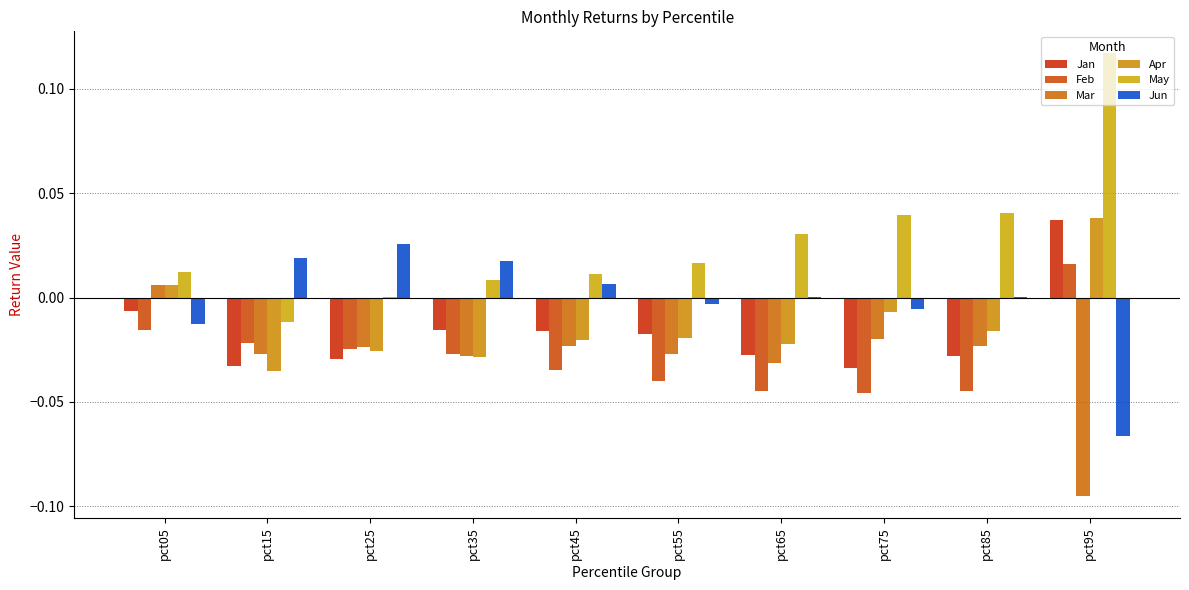

Which series has the widest spread of values?

May